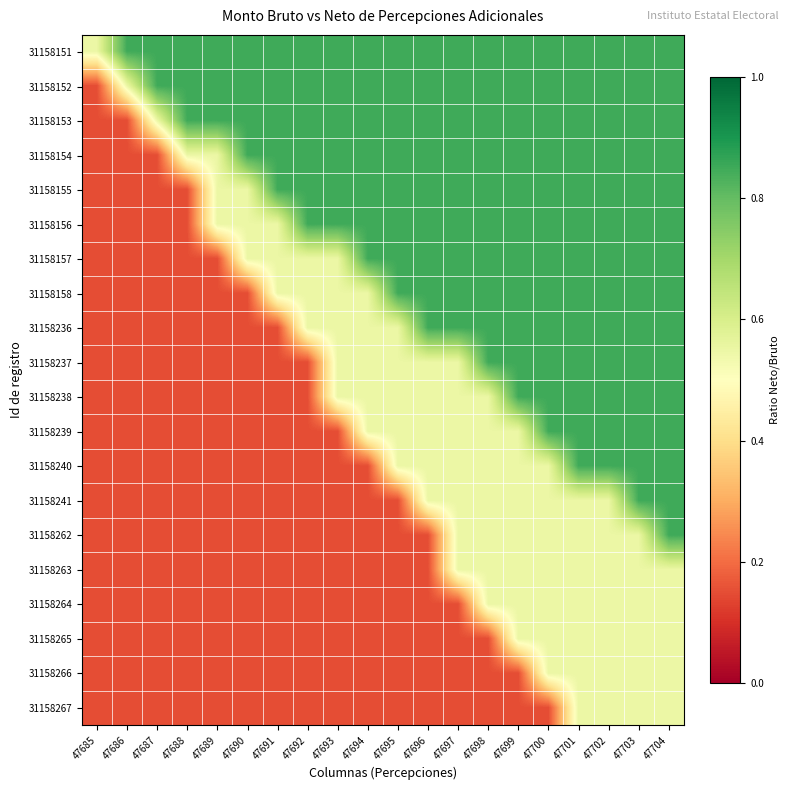

What is the total value across all series at 47697?

12.1